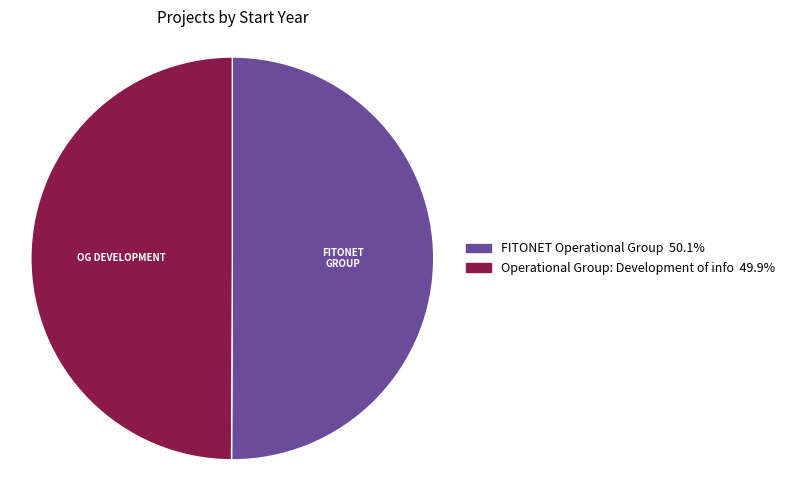

How many segments does this pie chart have?

2